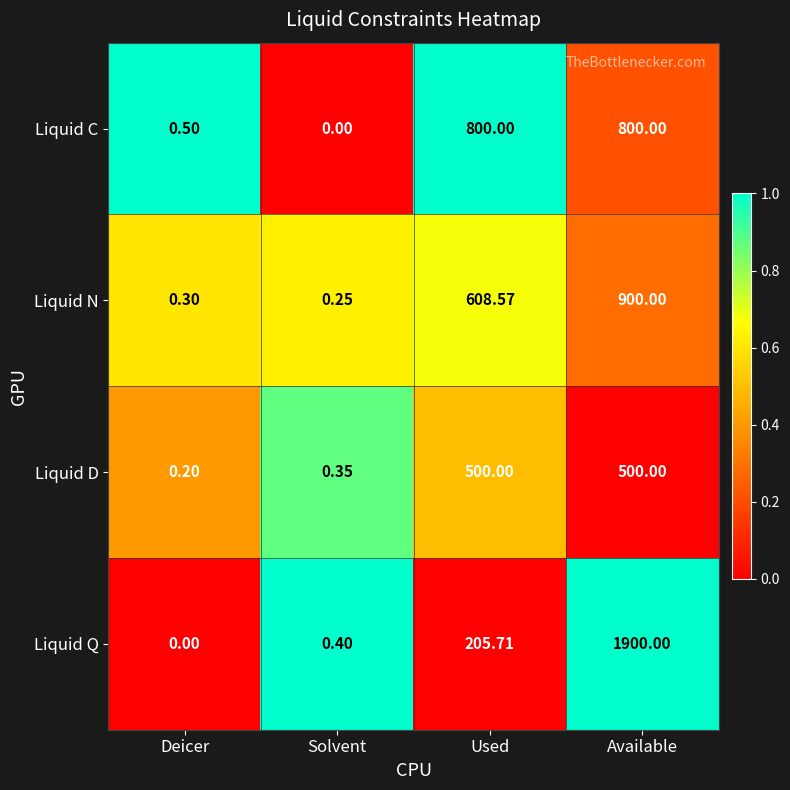

Which series changed the most between Deicer and Available?

Liquid Q